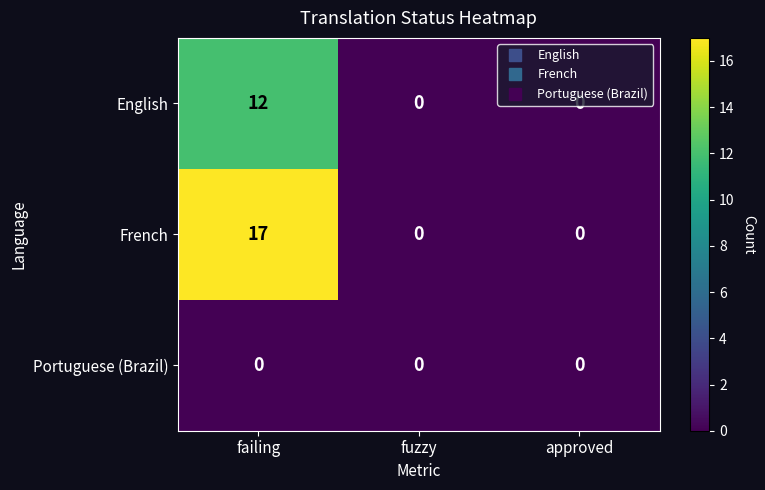

Which series has the largest range (max minus min)?

French